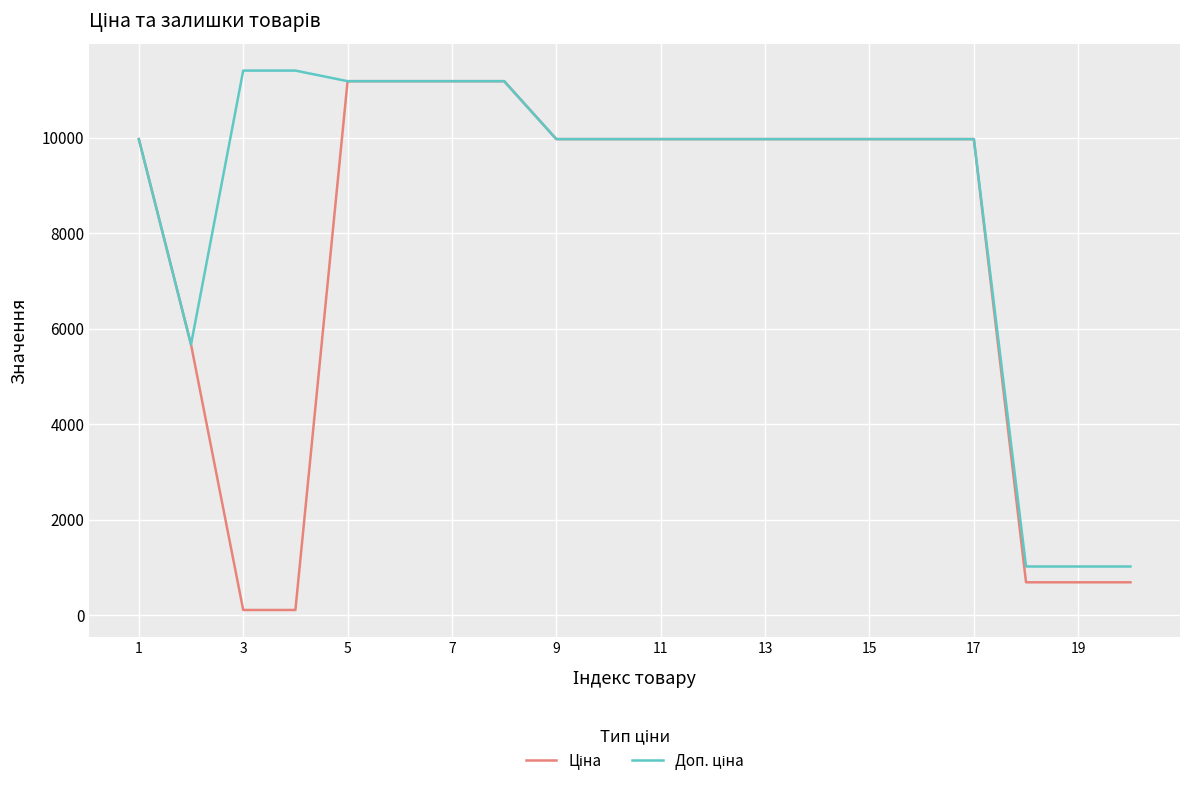

What is the maximum value shown in the chart?

11410.0